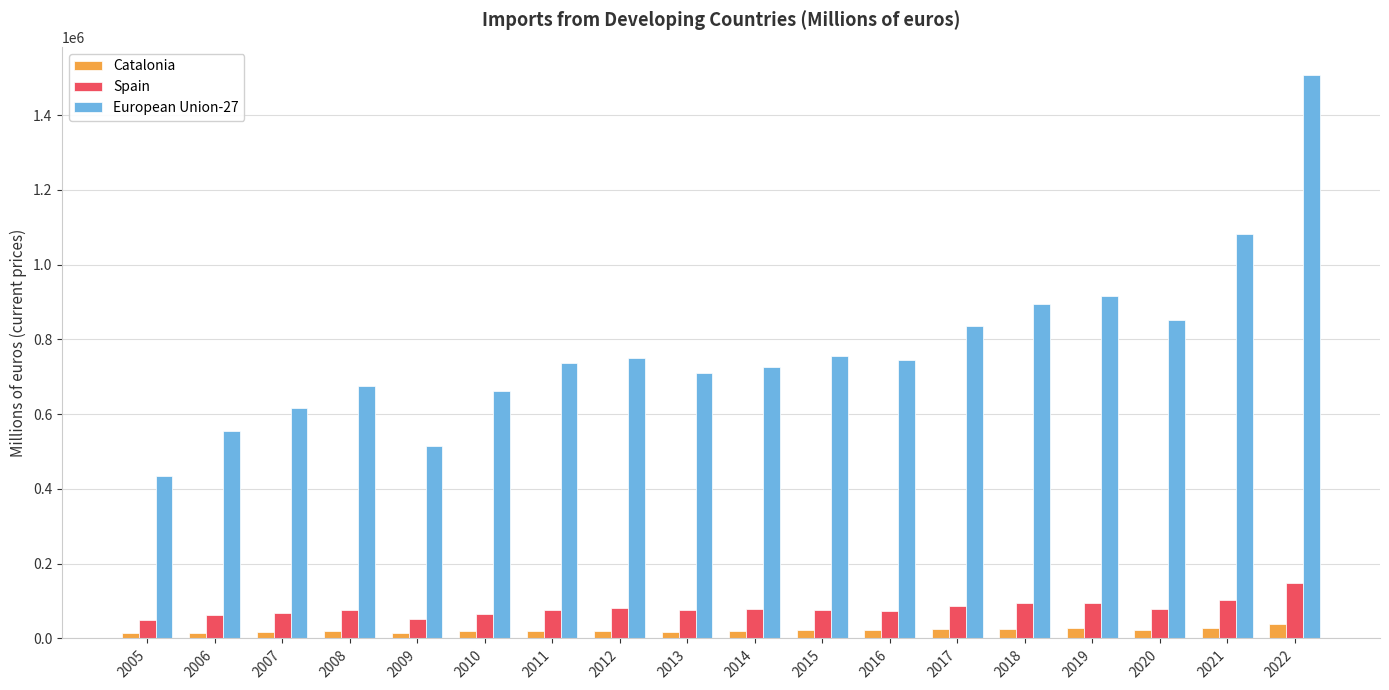

At which category is the sum across all series the highest?

2022